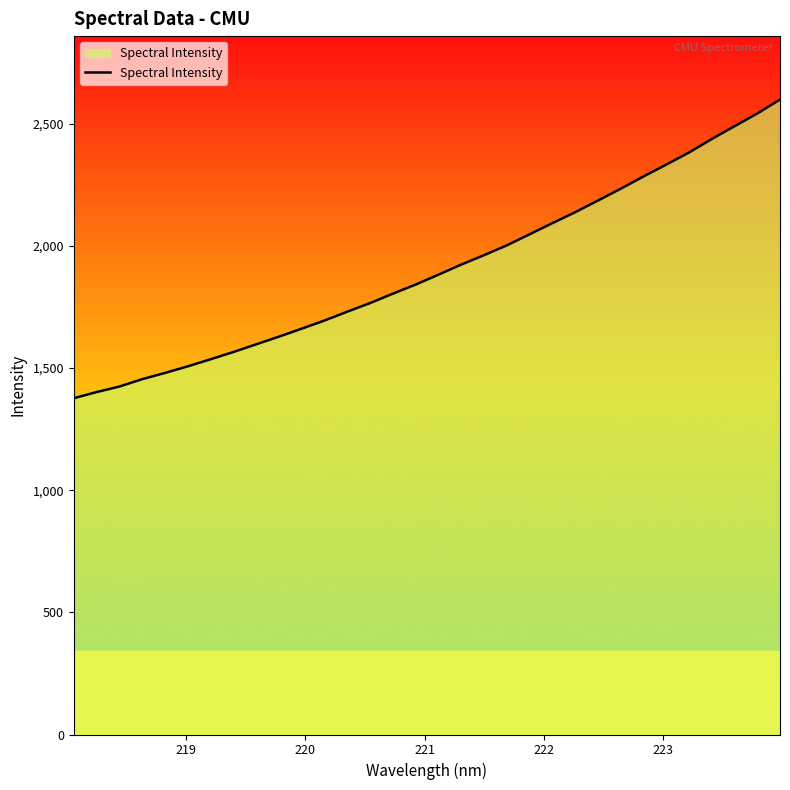

What is the average value?

1906.4